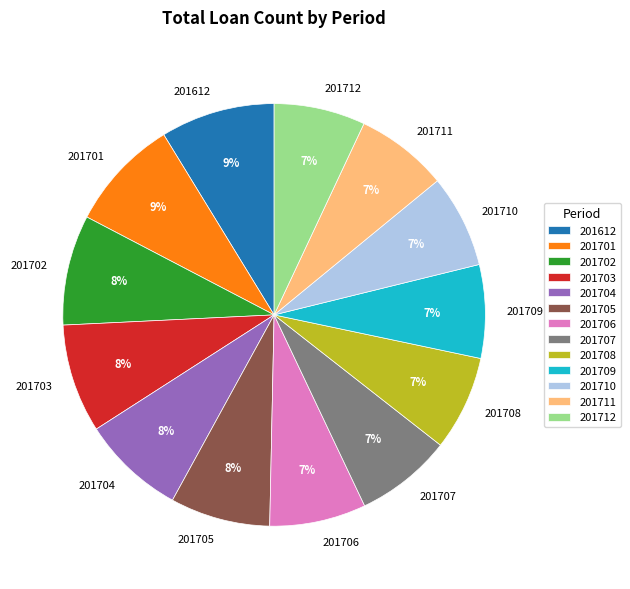

The 201712 slice represents 7% of the pie. True or false?

True